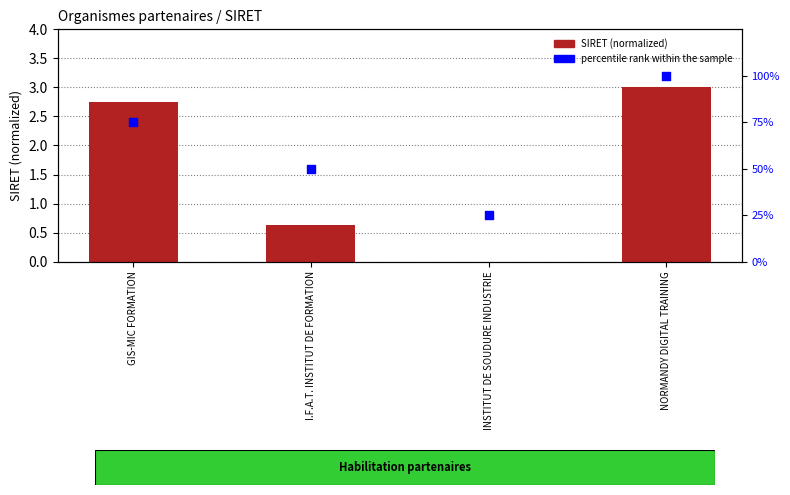

Which series contains the lowest Y value?

SIRET (normalized)